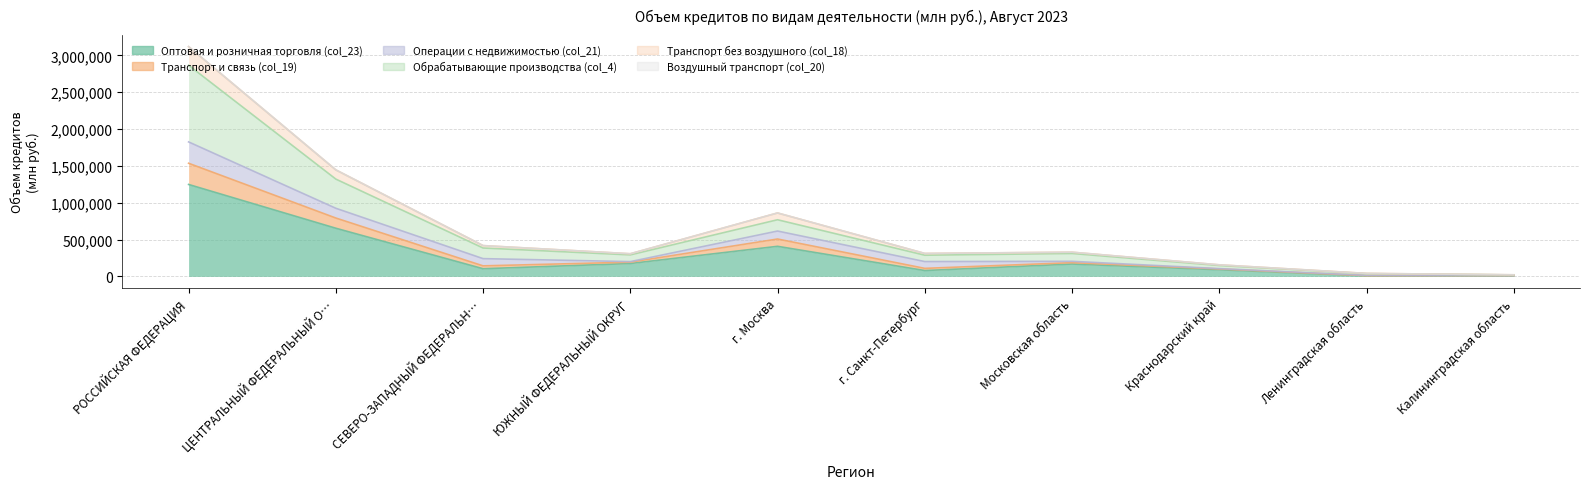

True or false: col_19 has a value of 104449 at Московская область.

False